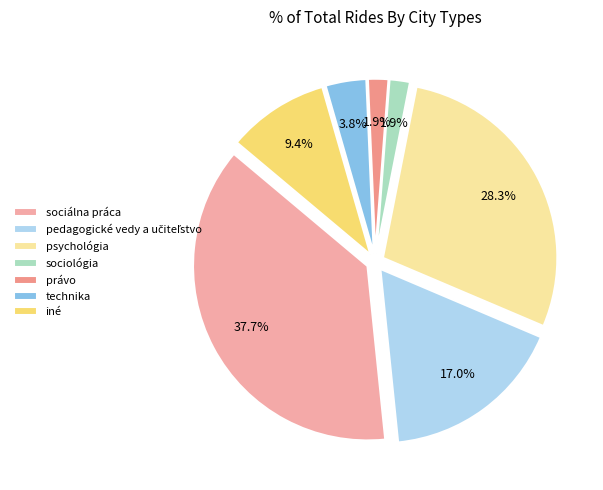

The iné slice represents 20% of the pie. True or false?

False